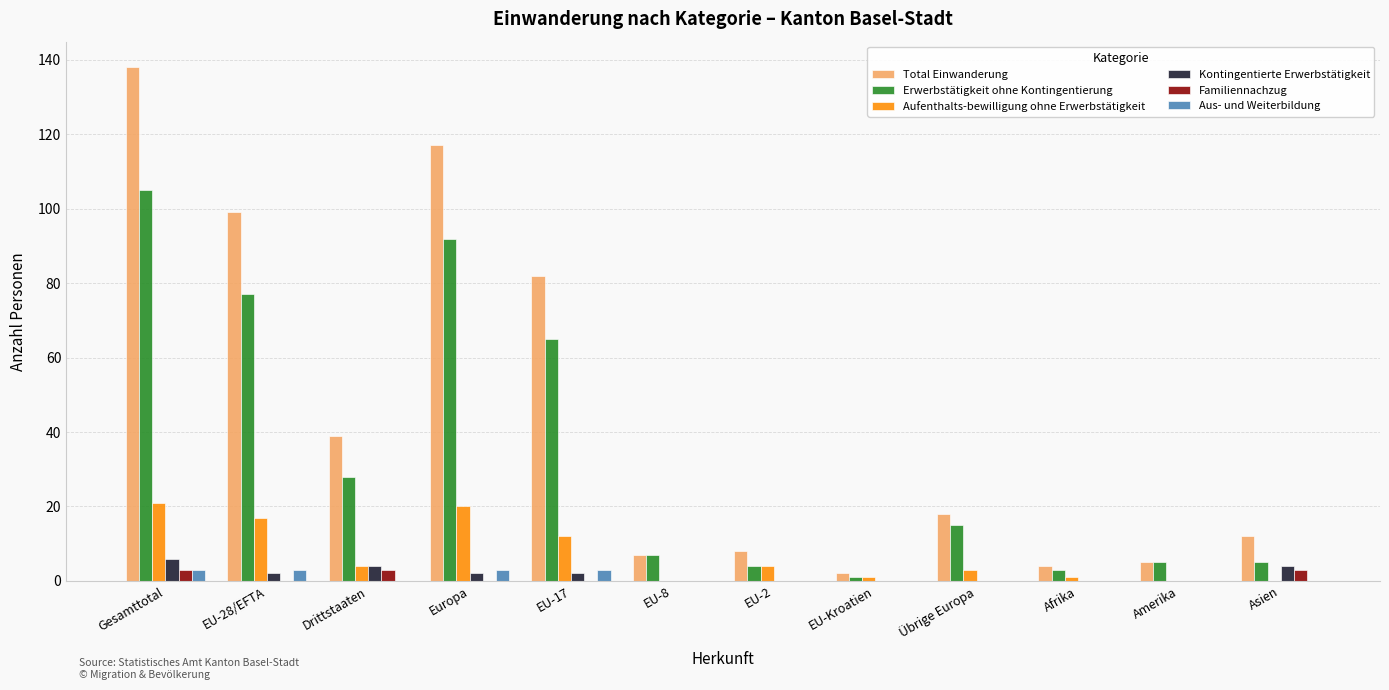

Count the number of data series in this chart.

6